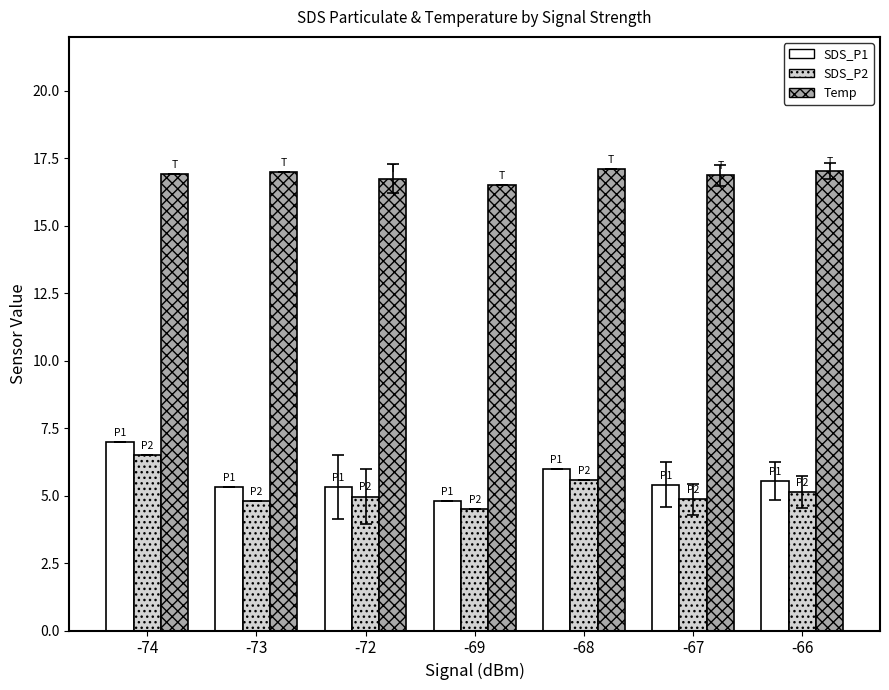

What is the greatest value displayed?

17.1